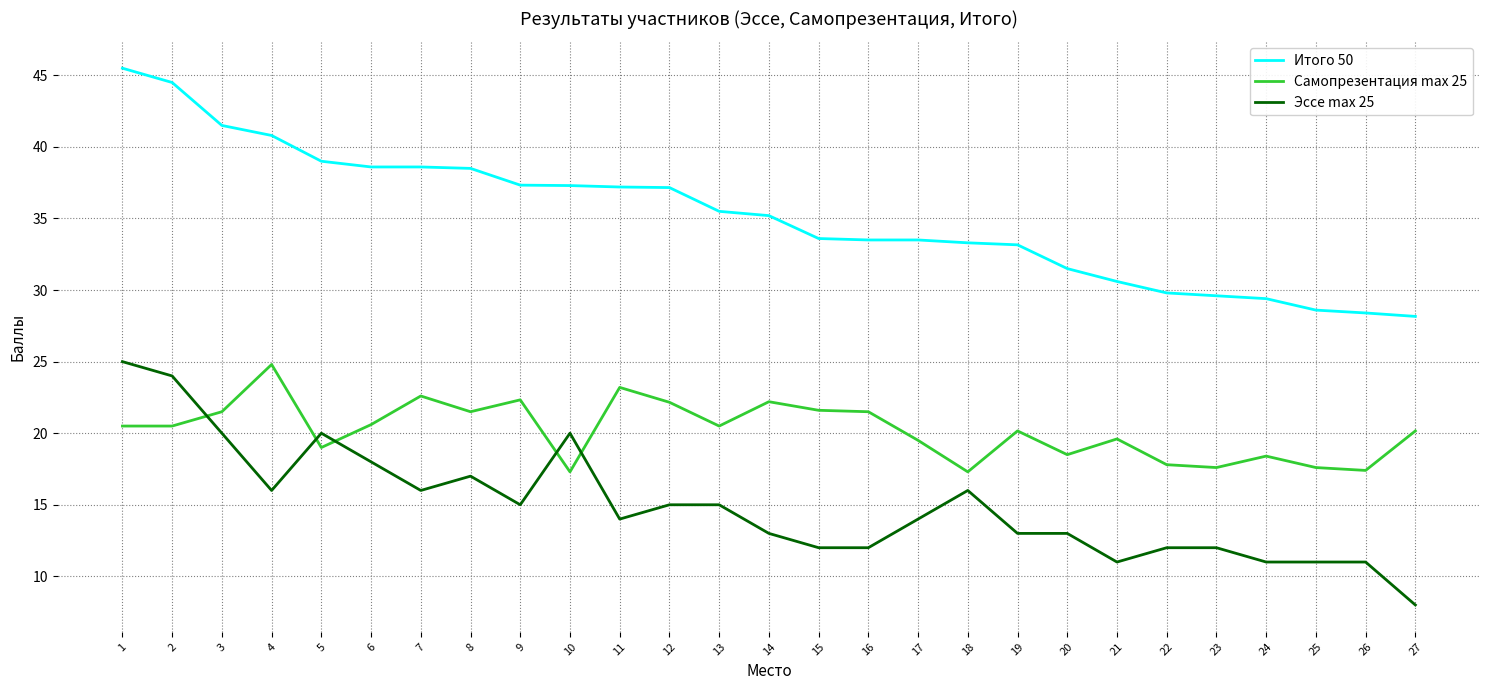

Which series has the largest total across all categories?

Итого 50